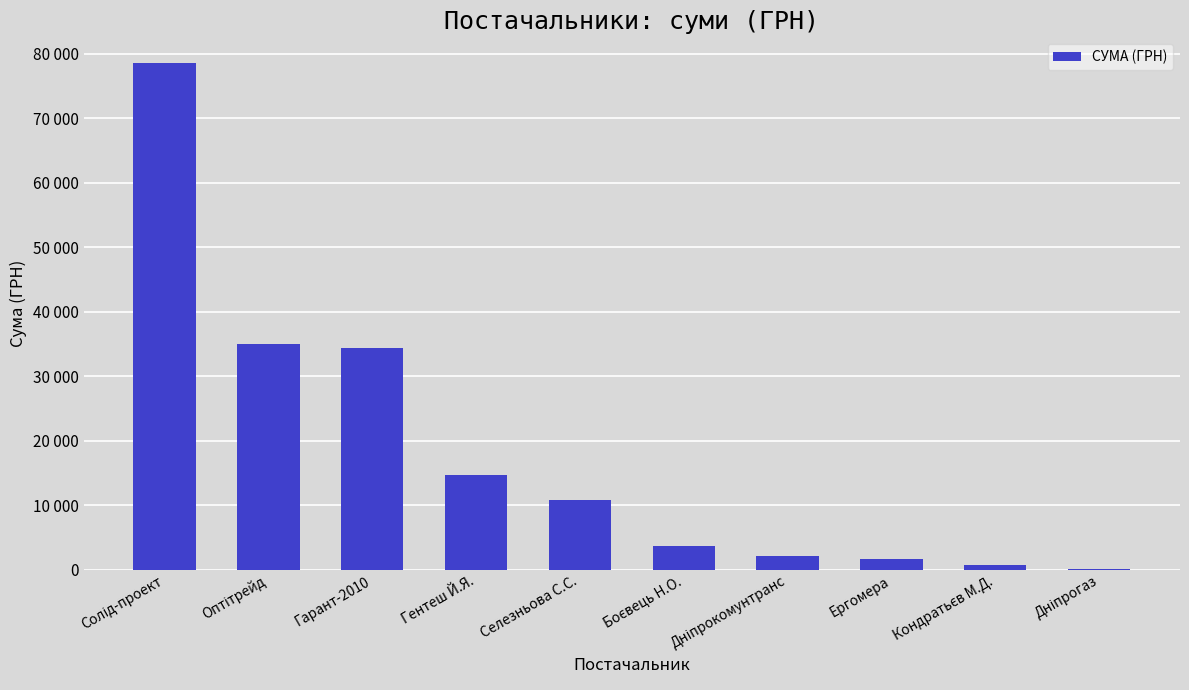

Count the number of values greater than 10800.

4